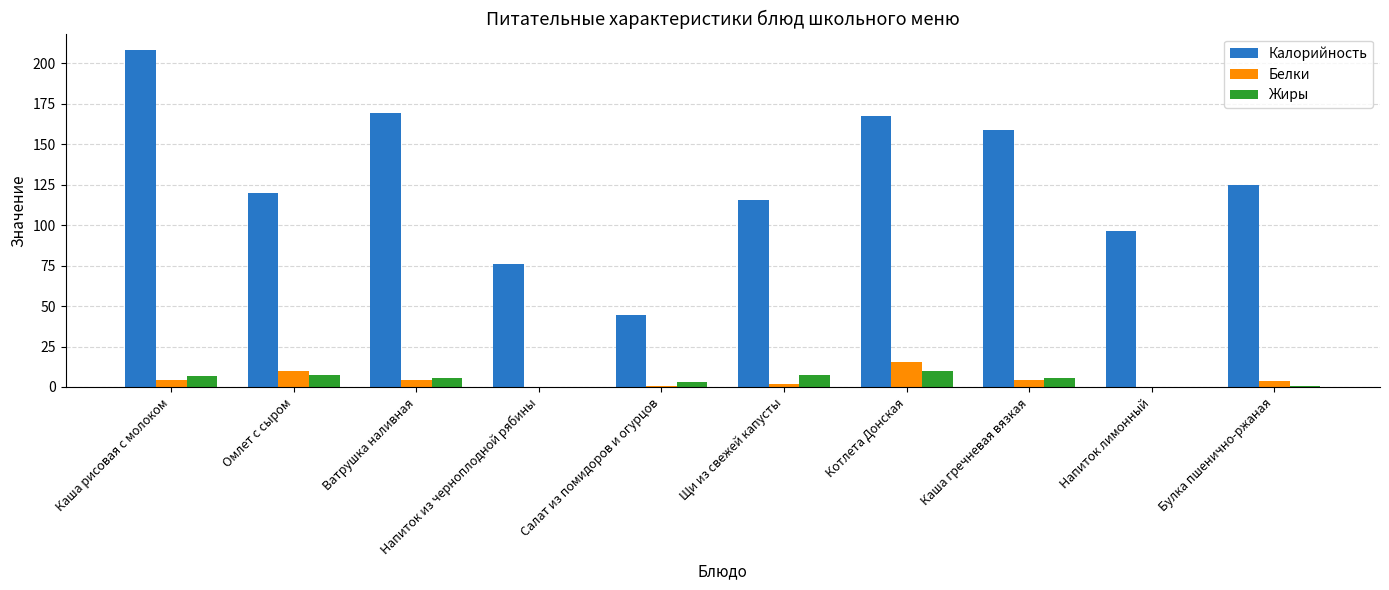

At which category does the chart reach its peak across all series?

Каша рисовая с молоком